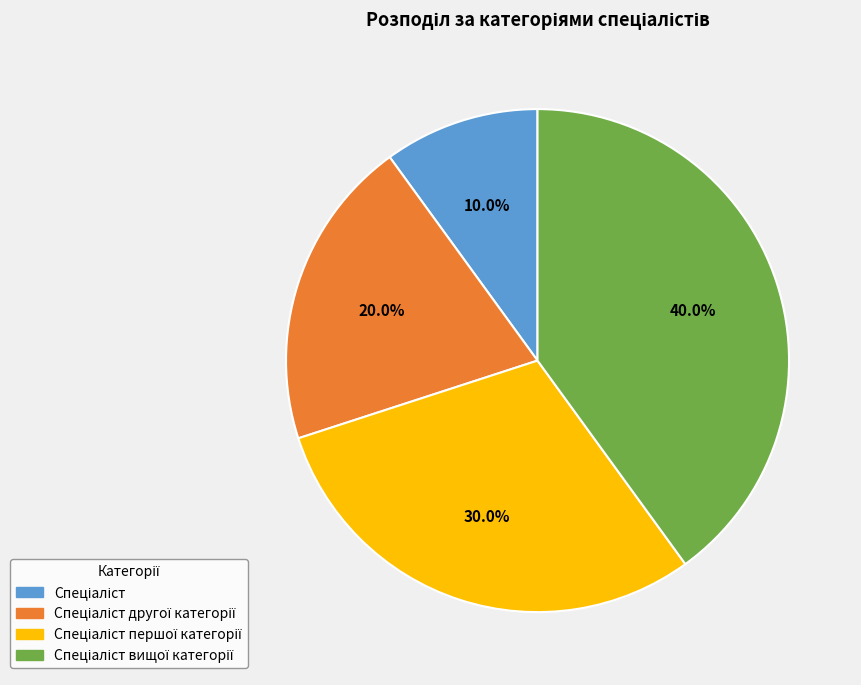

Is there any slice that represents more than half of the pie?

No